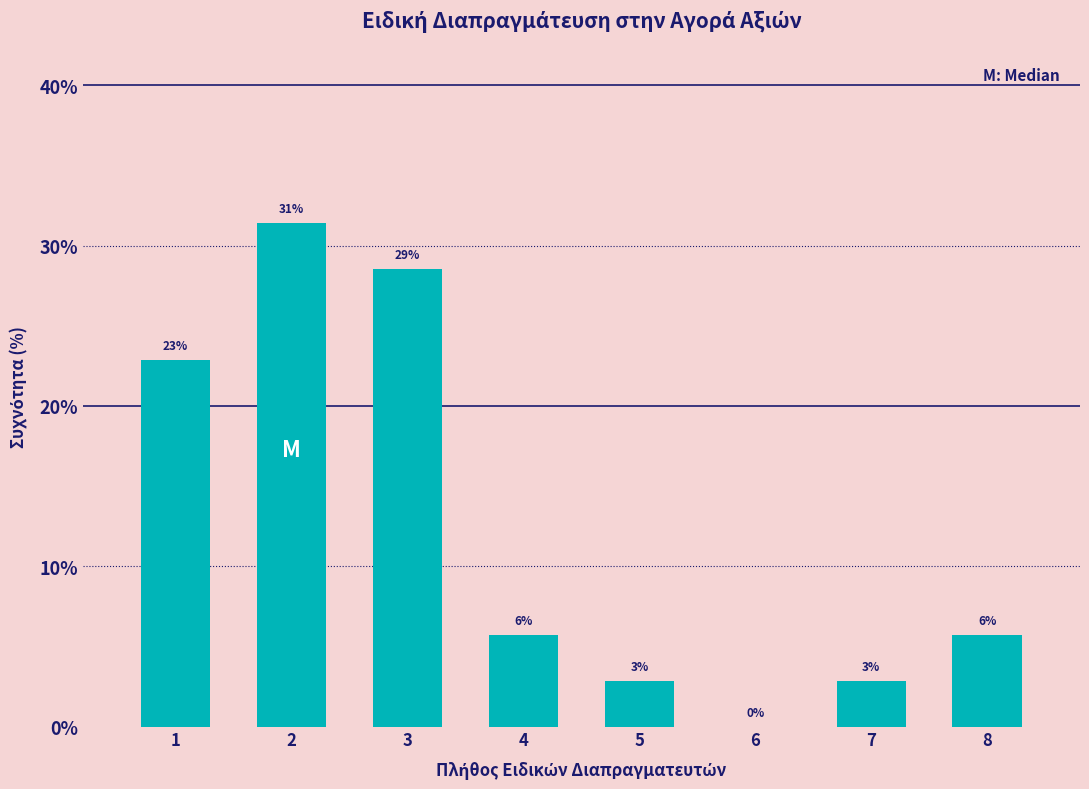

Are the bars horizontal?

No